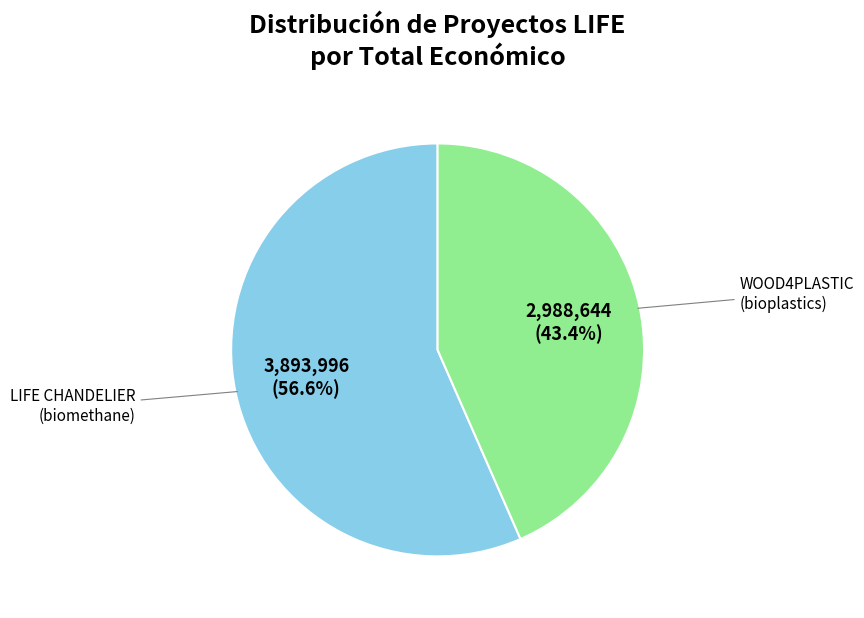

Is there any slice that represents more than half of the pie?

Yes